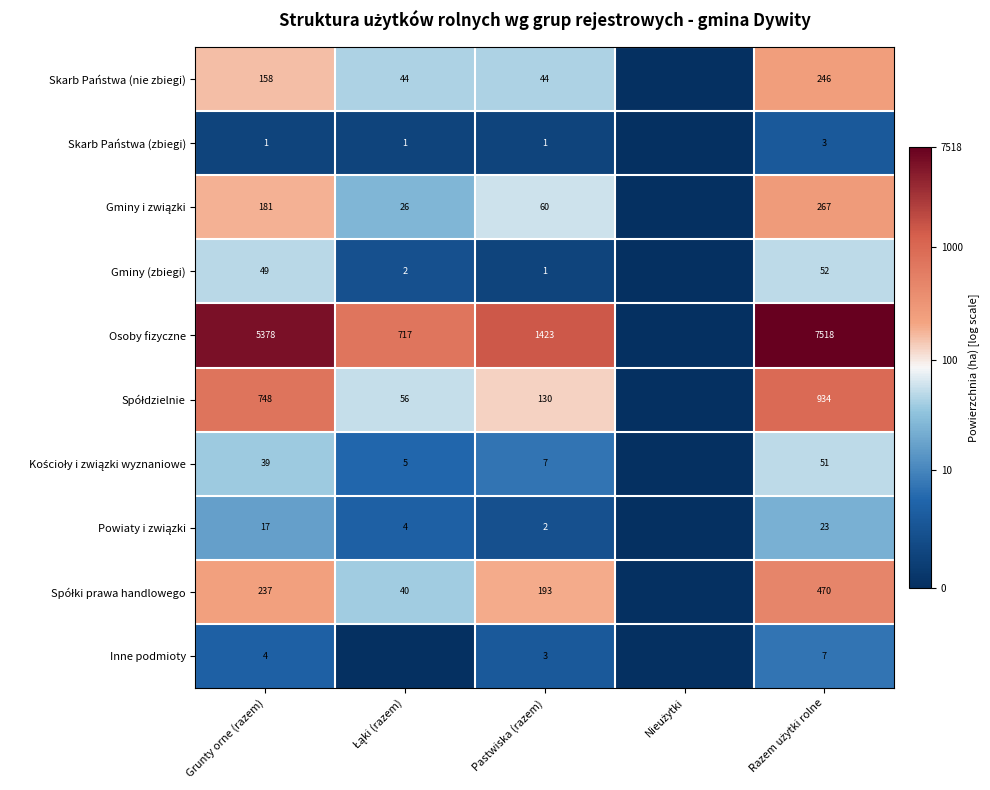

How many distinct data groups are displayed?

10